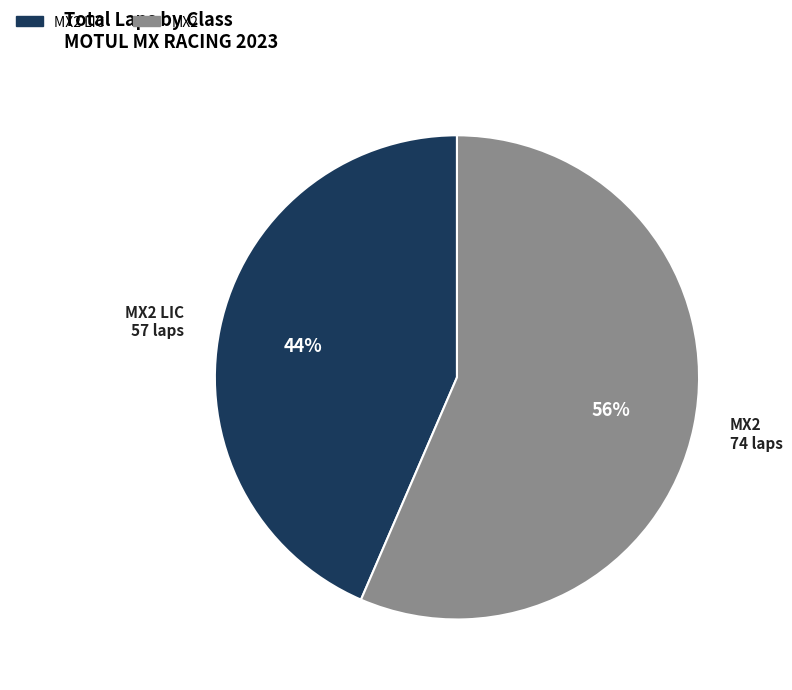

Does any single category account for the majority?

Yes